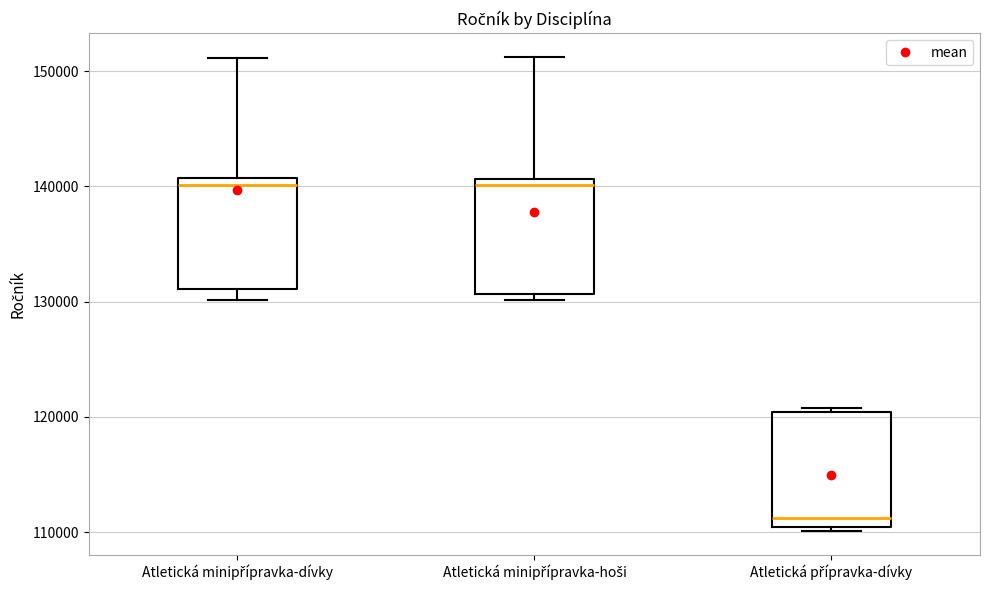

Where is the upper edge of the box for Atletická minipřípravka-hoši on the y-axis? The values are not printed on the chart, so give them approximately, as read against the axis.

141000